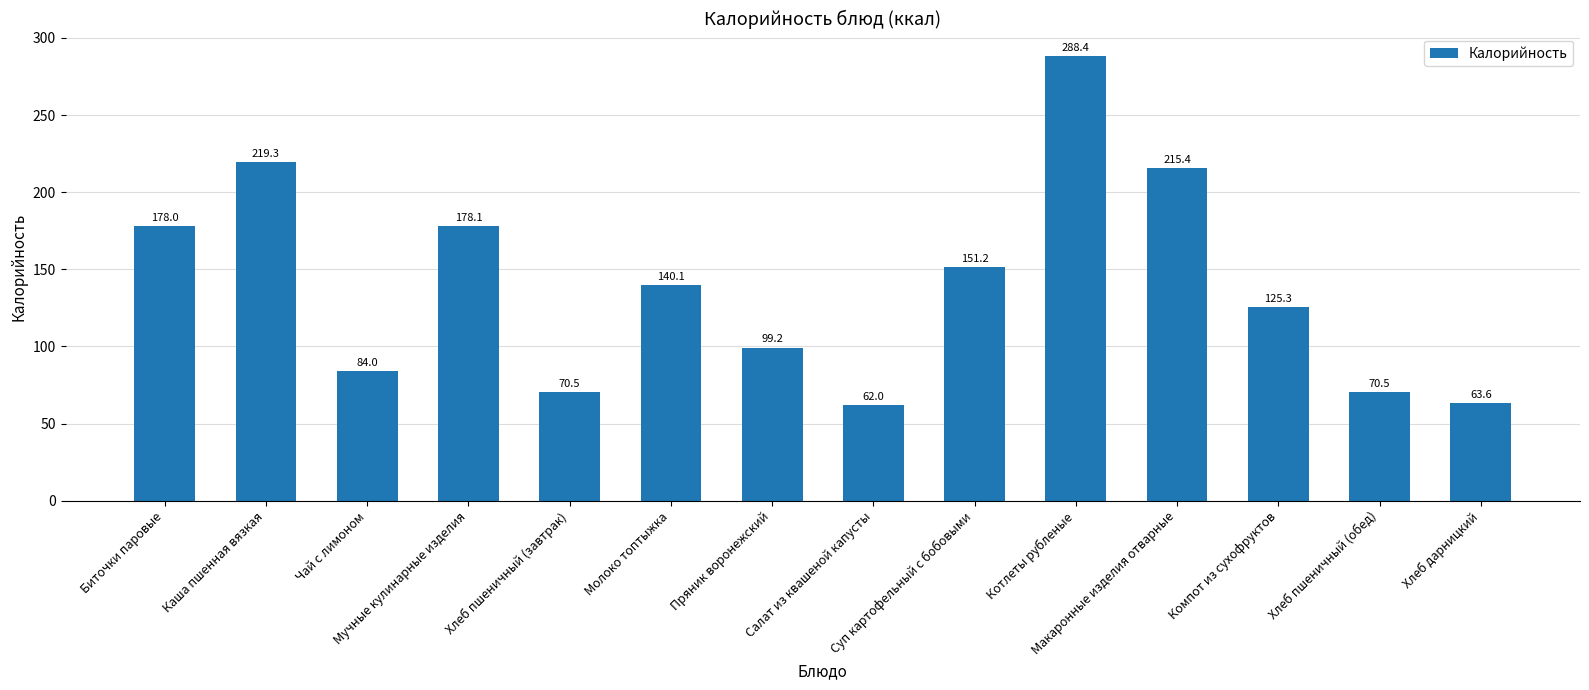

What is the maximum value shown in the chart?

288.4